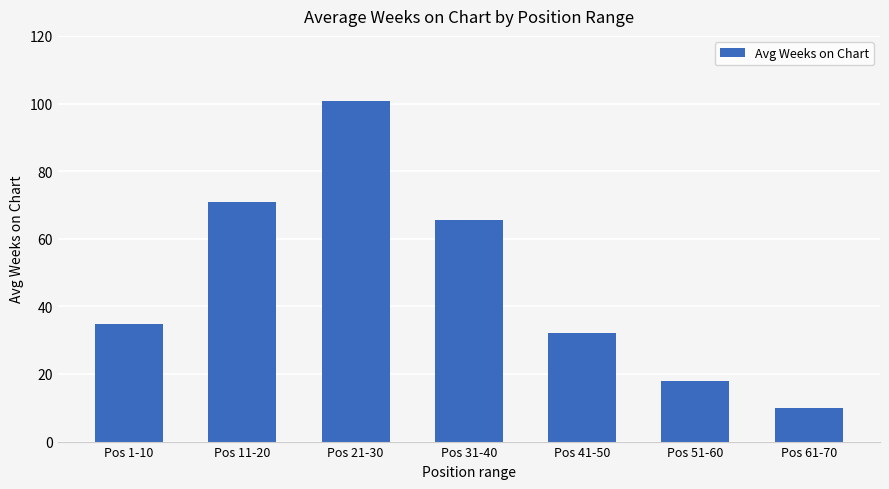

What is the label of the 1st bar from the left?

Pos 1-10